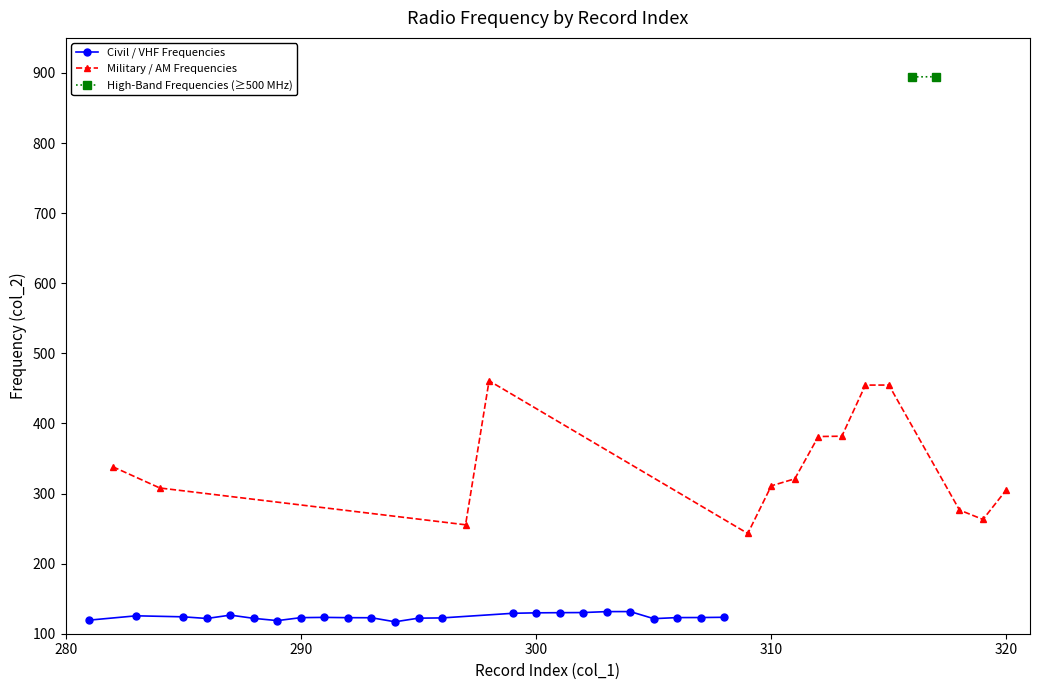

True or false: Frequency (col_2) has more than 0 points higher than both neighbors.

True